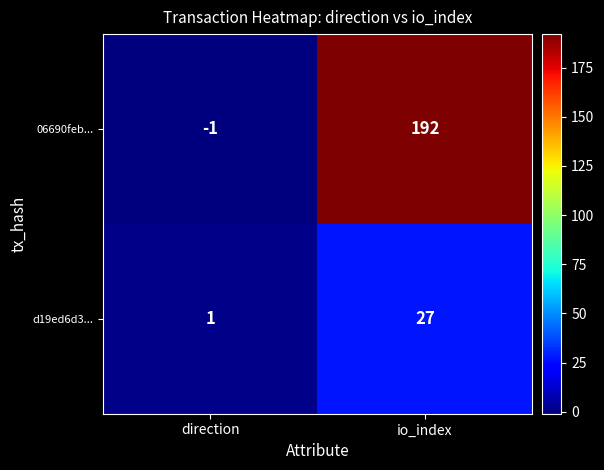

At how many categories does at least one series exceed 147?

1